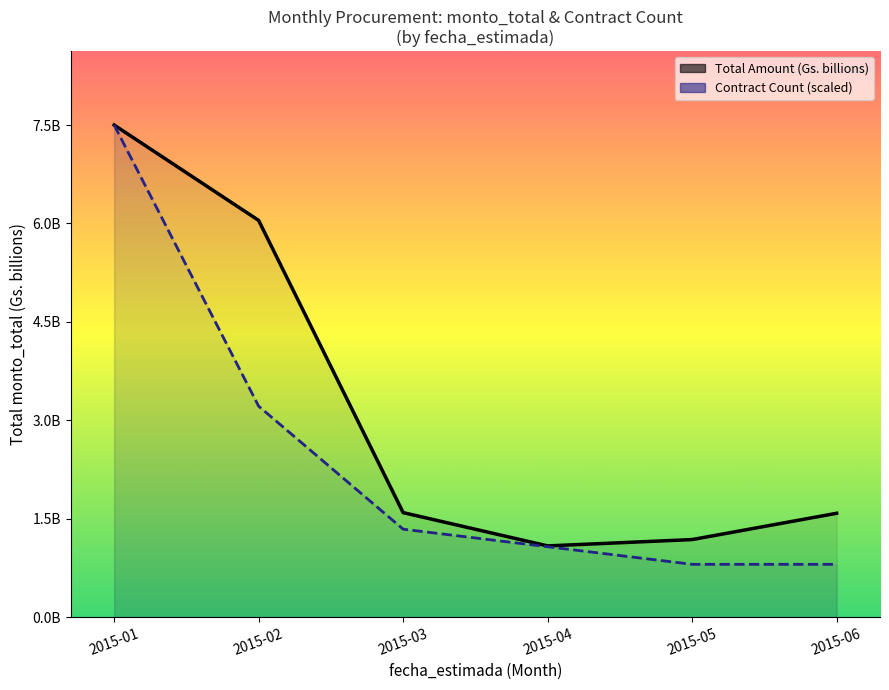

How many categories are shown in the chart?

6